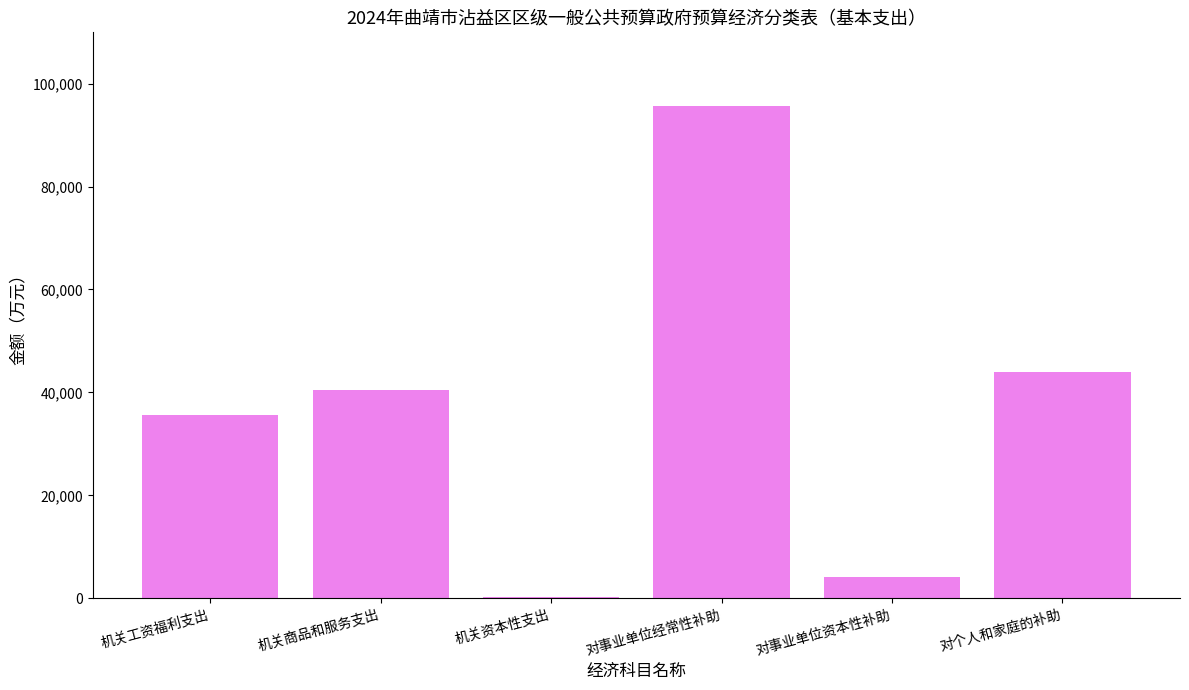

What is the change in value from 机关工资福利支出 to 对个人和家庭的补助?

+8470